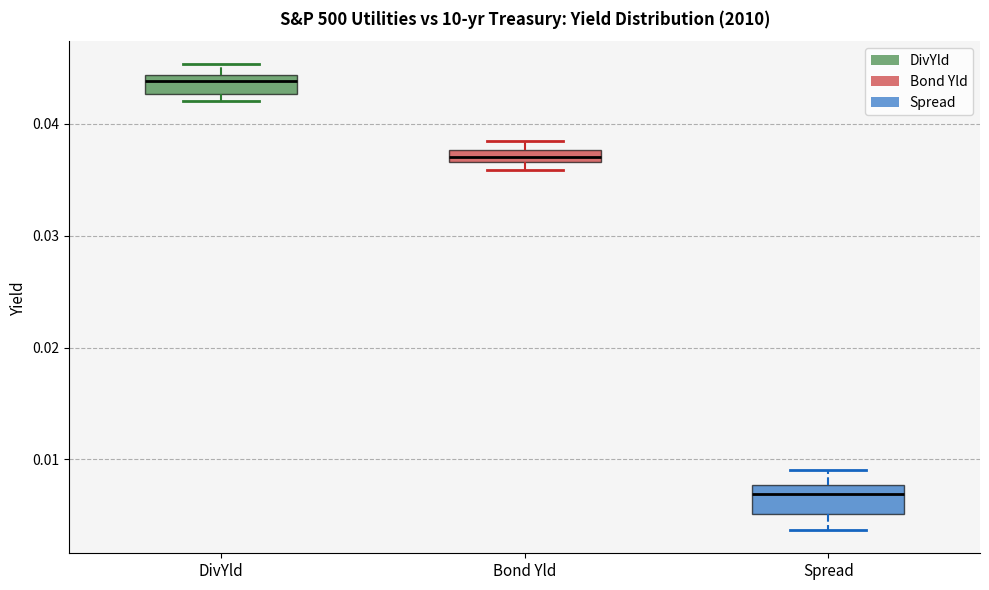

Which box has the highest median line?

DivYld